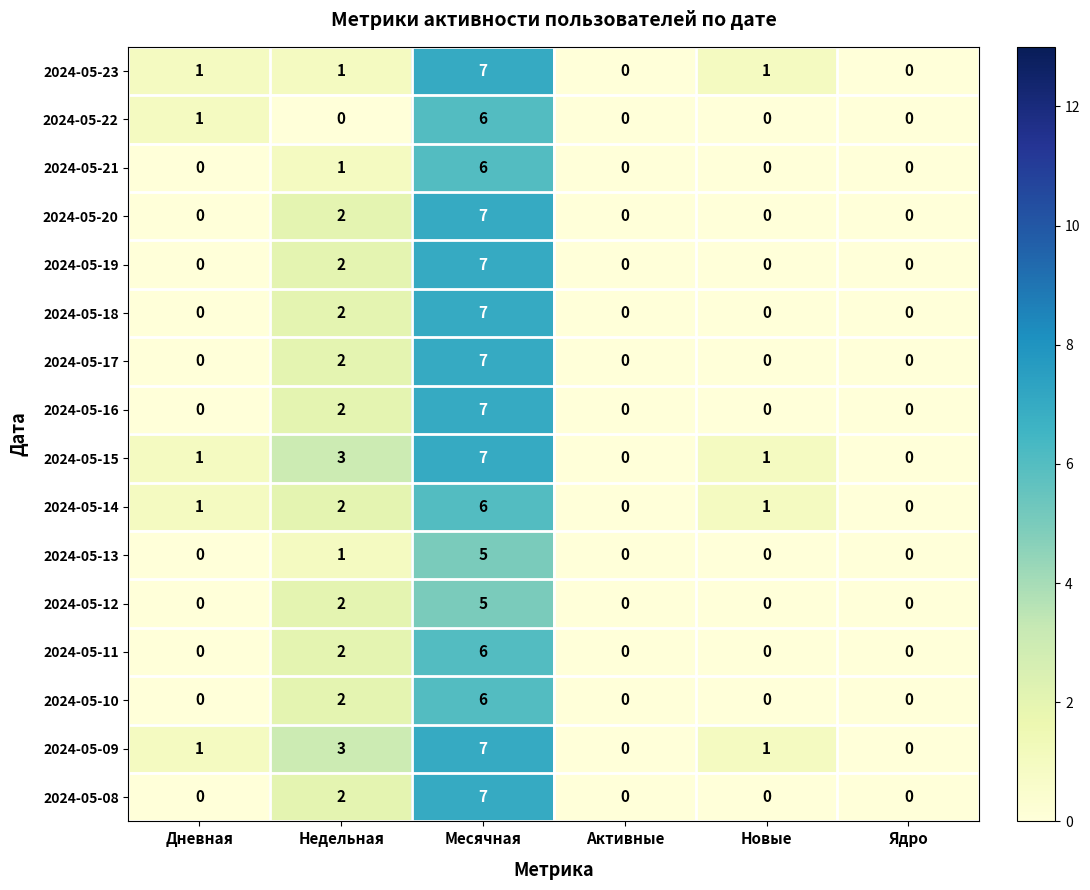

At which category is the sum across all series the highest?

Месячная